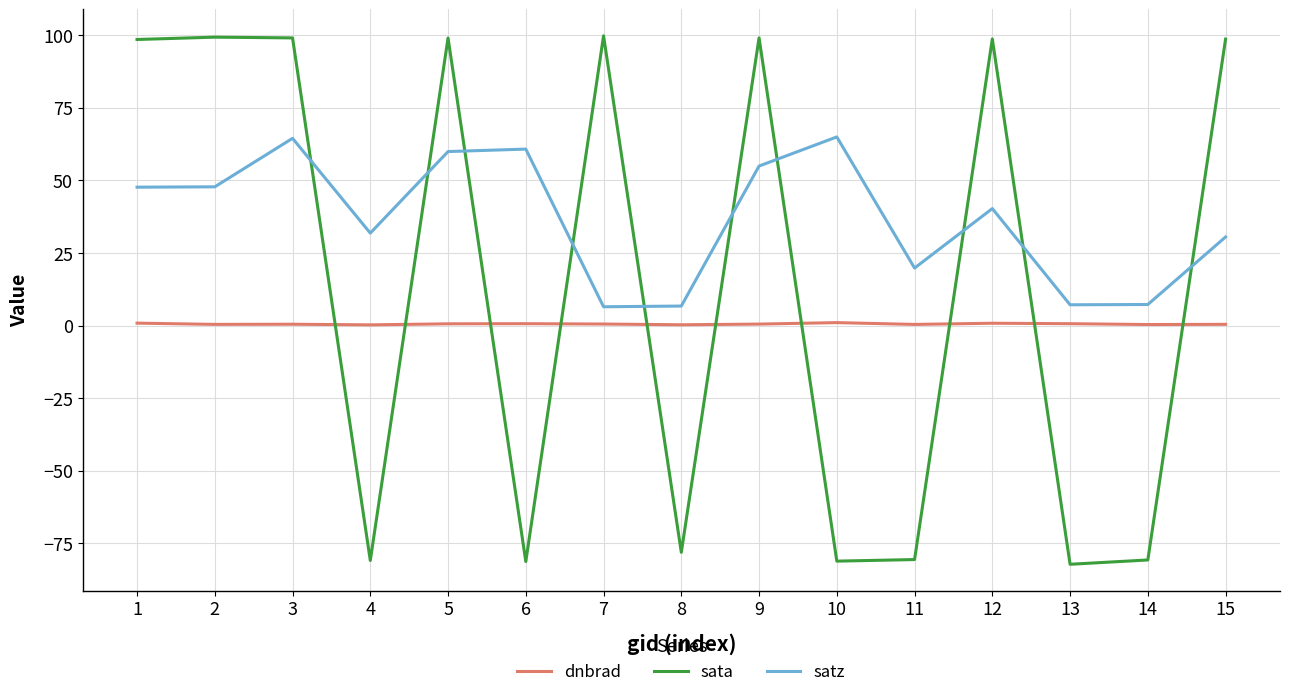

What is the total value across all series at 7?

106.7